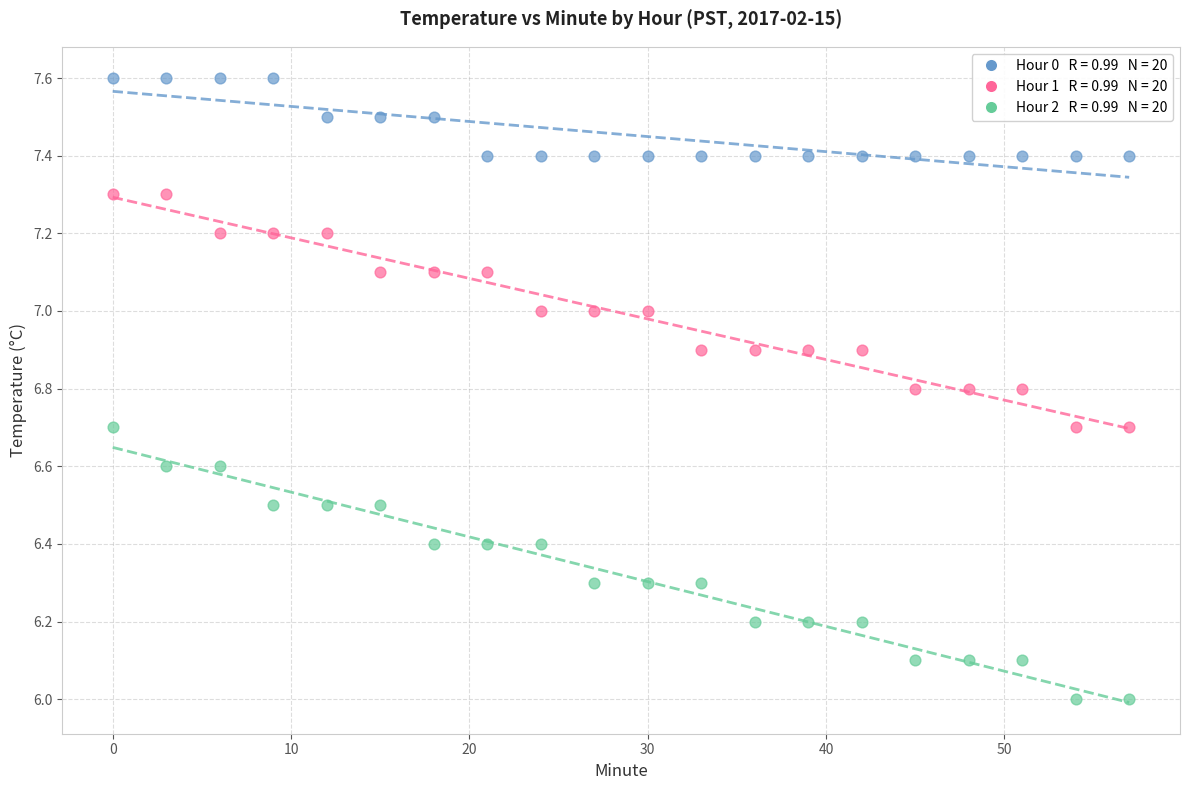

Across all data points, what is the range of X values (max minus min)?

57.0